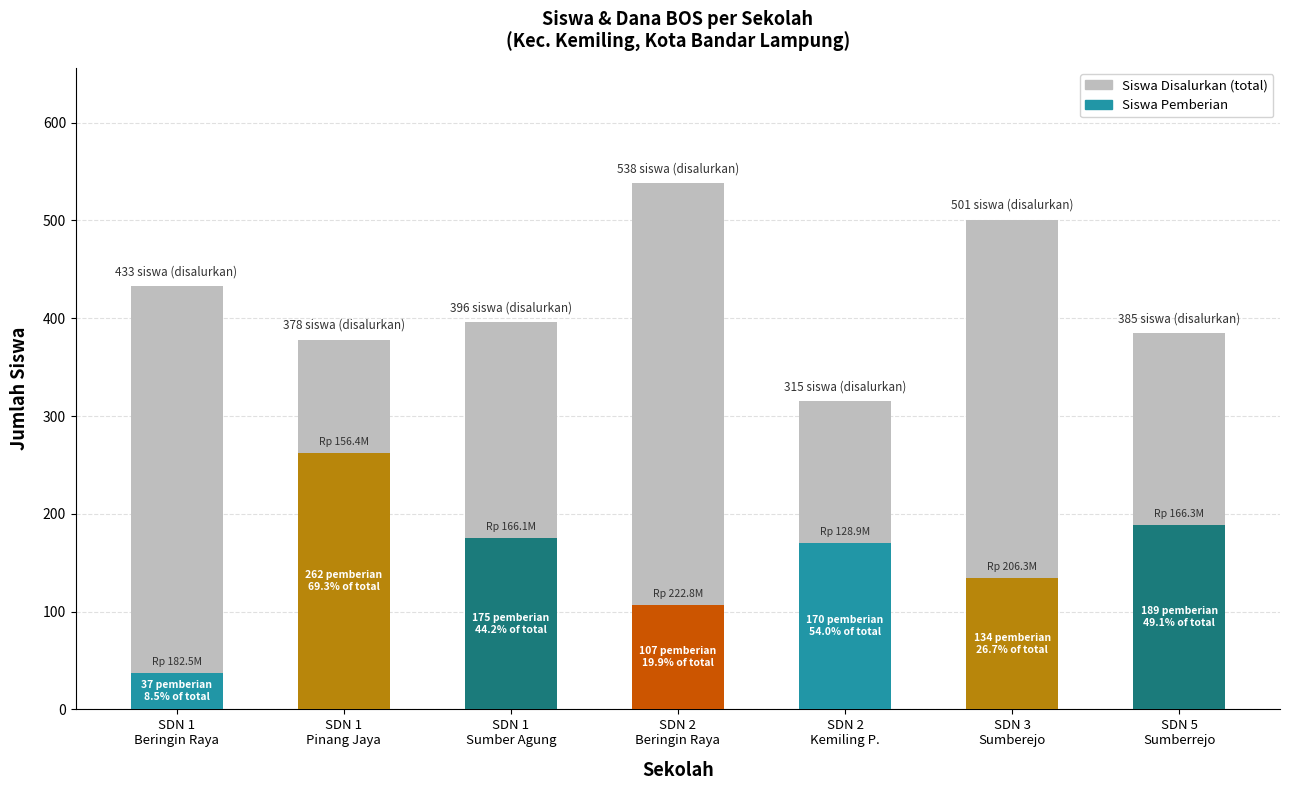

What is the approximate value of Pemberian at SDN 2
Beringin Raya?

107